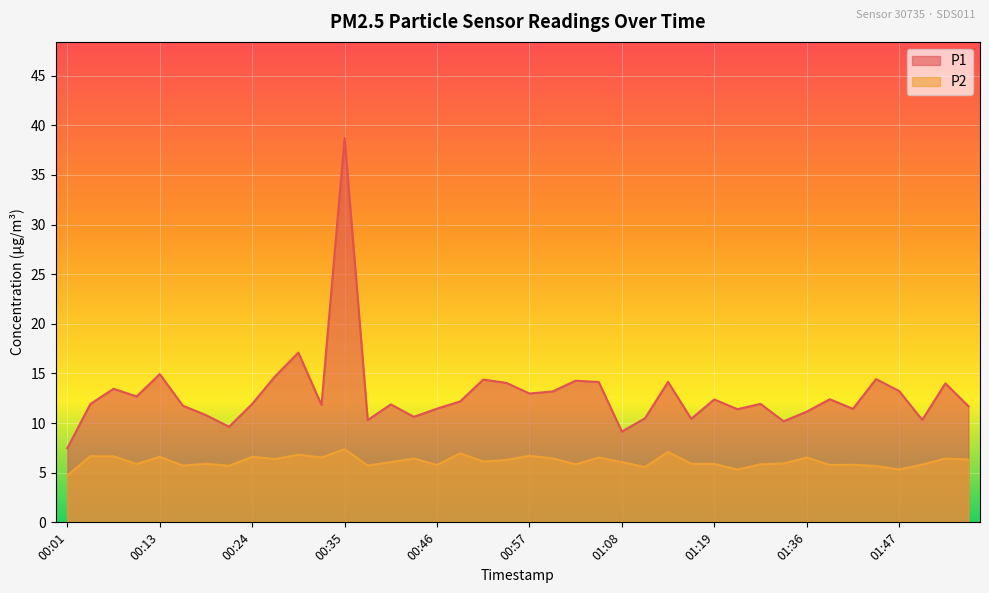

What is the maximum value shown in the chart?

38.7